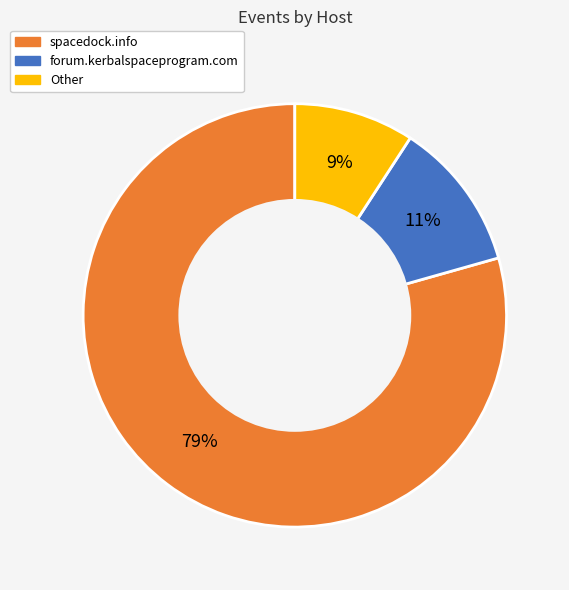

Do forum.kerbalspaceprogram.com and Other together represent more than half of the pie?

No